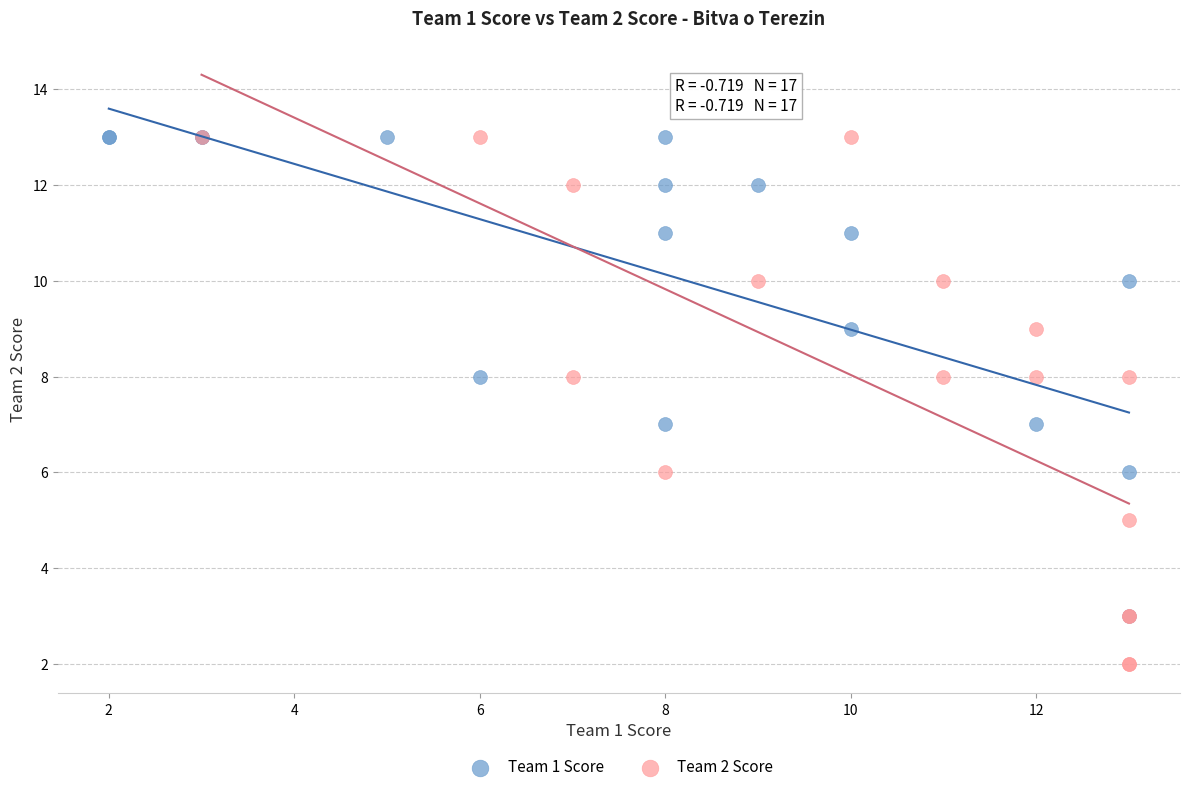

Which series reaches the minimum Y coordinate?

Team 2 Score